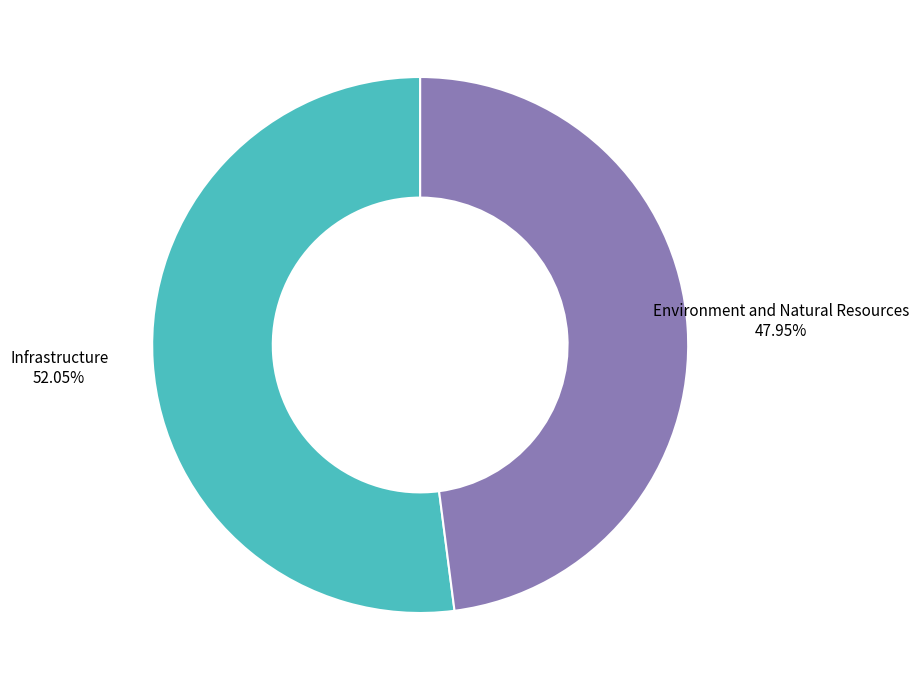

How many slices are in this pie chart?

2